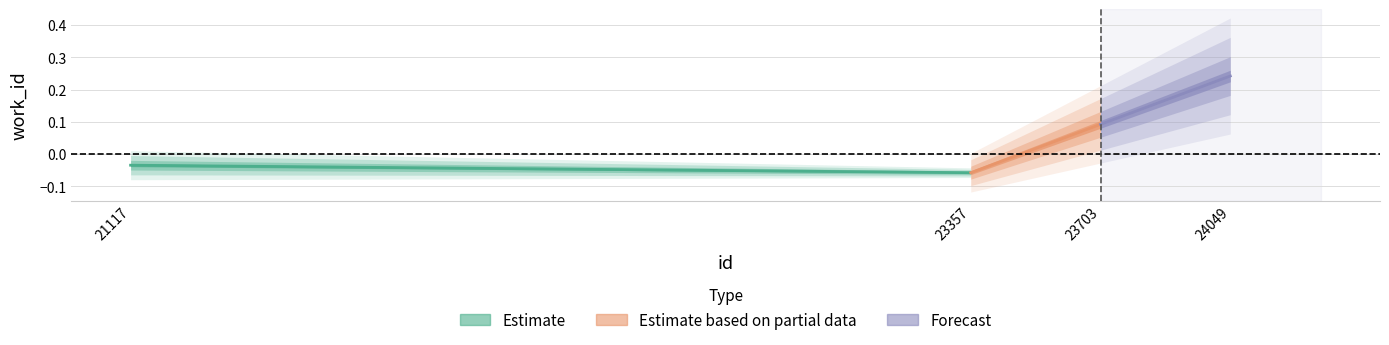

Rank the categories by Estimate value from lowest to highest.

23357, 21117